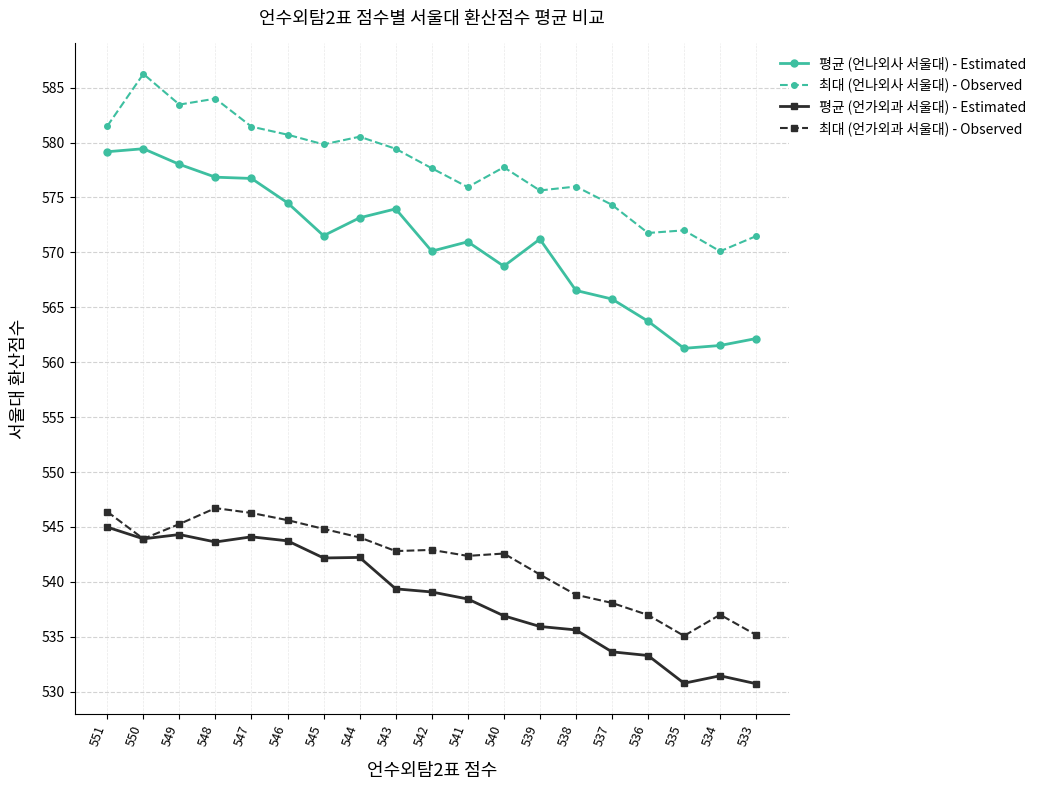

What are all the series names shown in the legend?

평균 (언나외사 서울대) - Estimated, 최대 (언나외사 서울대) - Observed, 평균 (언가외과 서울대) - Estimated, 최대 (언가외과 서울대) - Observed